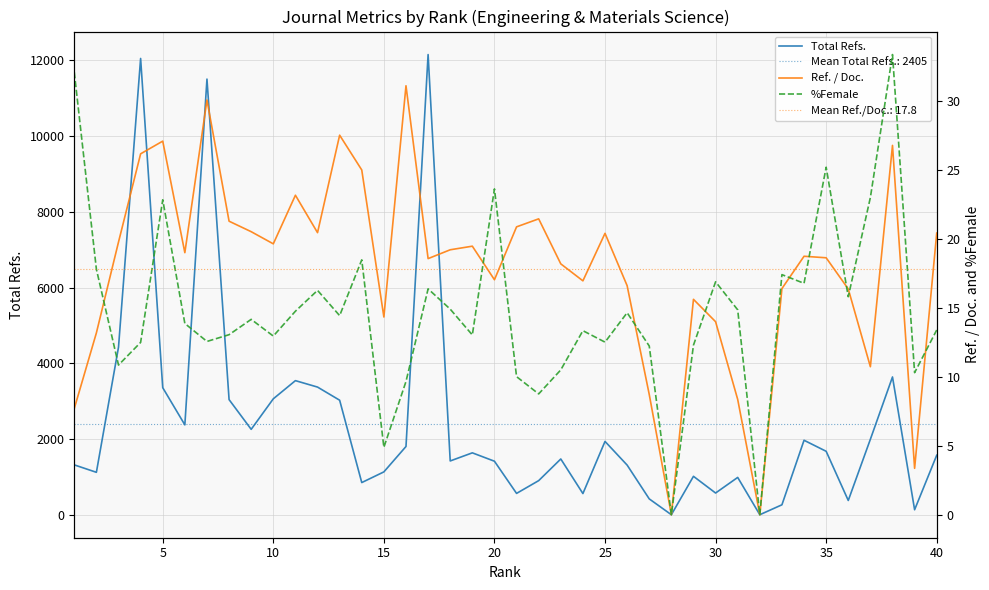

What is the highest value of the Total Refs. series?

12153